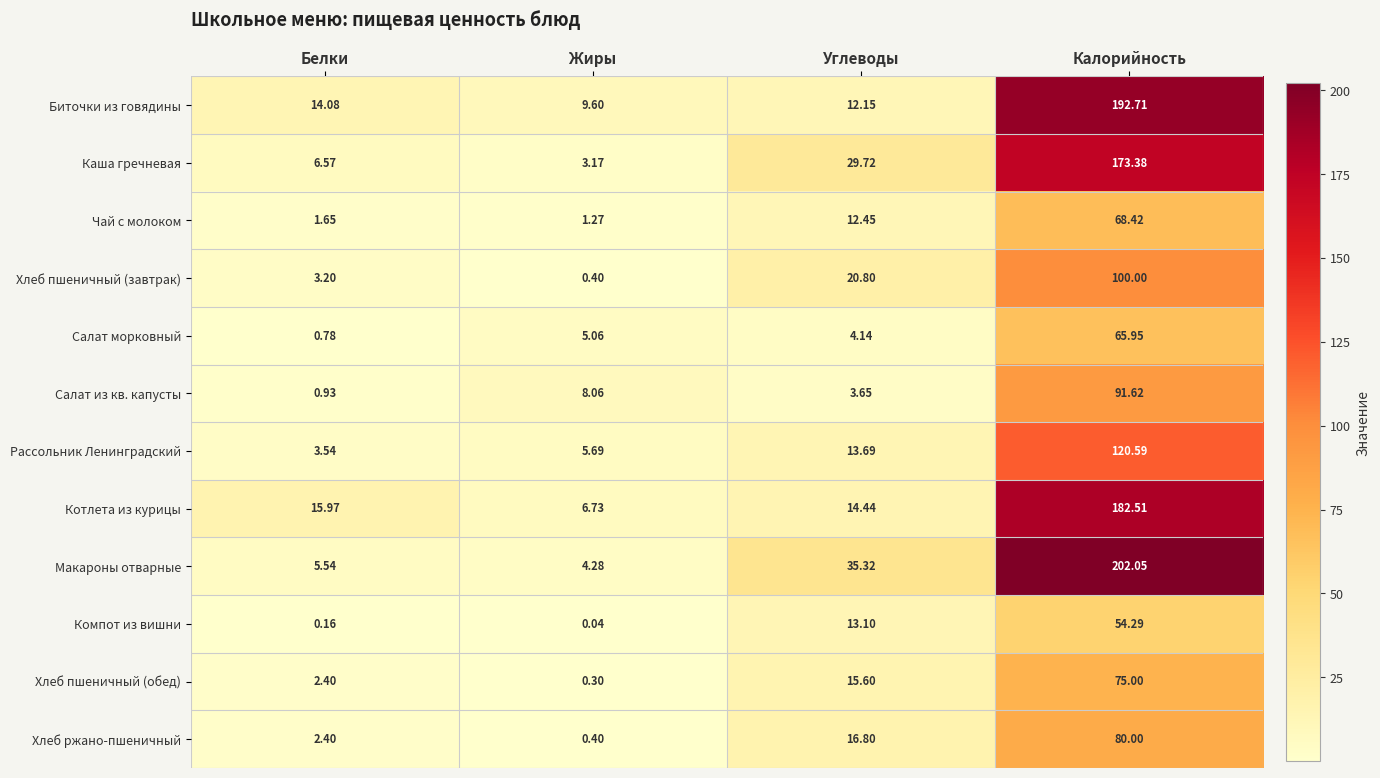

Which series has the largest total across all categories?

Макароны отварные